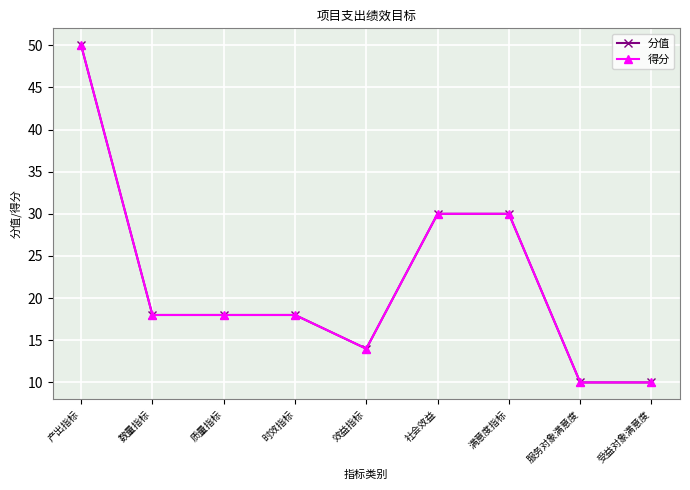

Is this an area chart (filled region under the line)?

No